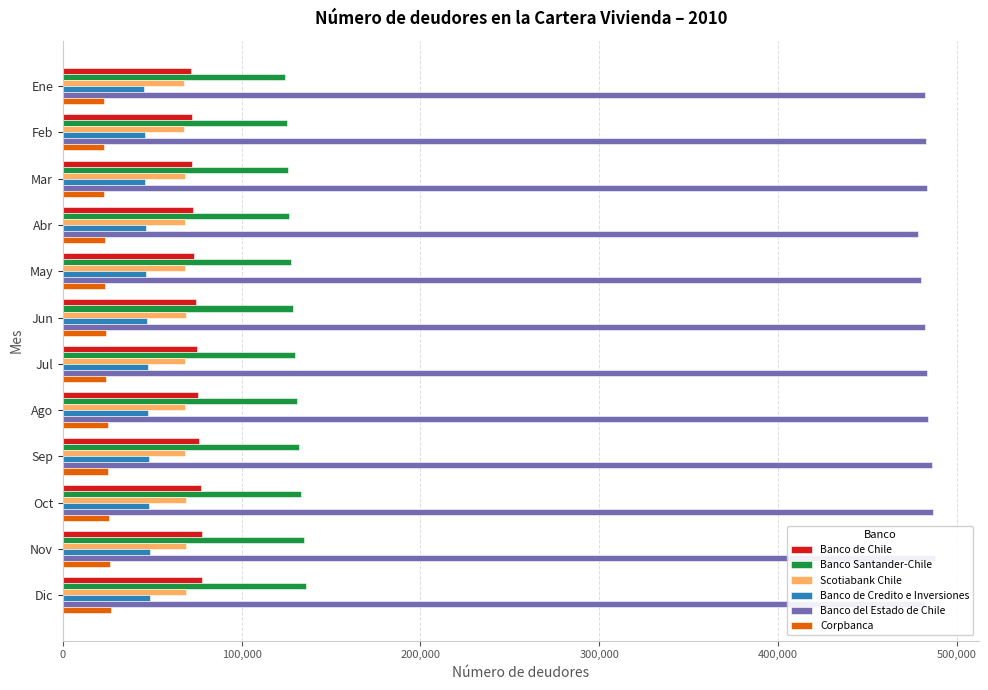

At which label does Banco de Credito e Inversiones first exceed 47393?

Ago